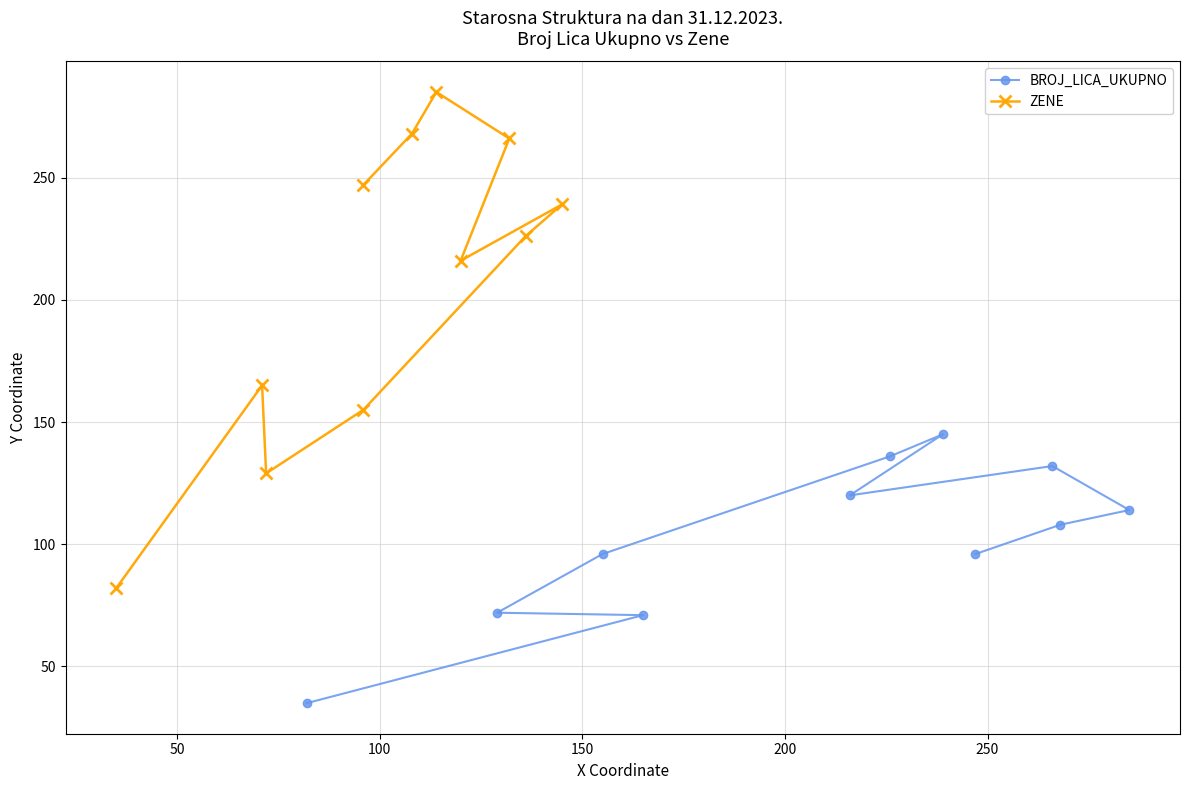

What is the sum of all ZENE values?

2278